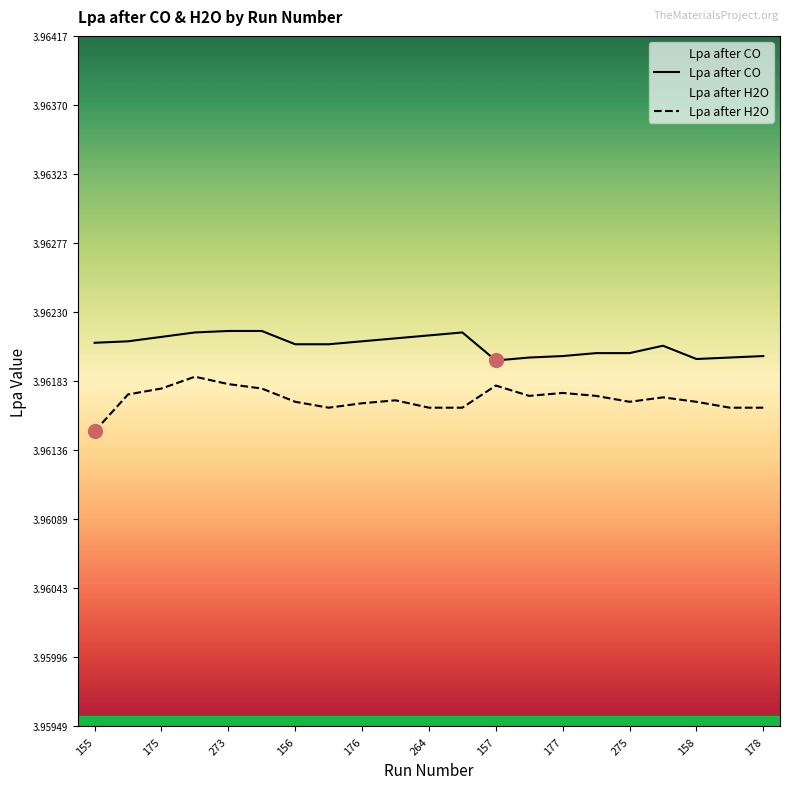

What is the label of the 4th point from the right?

17